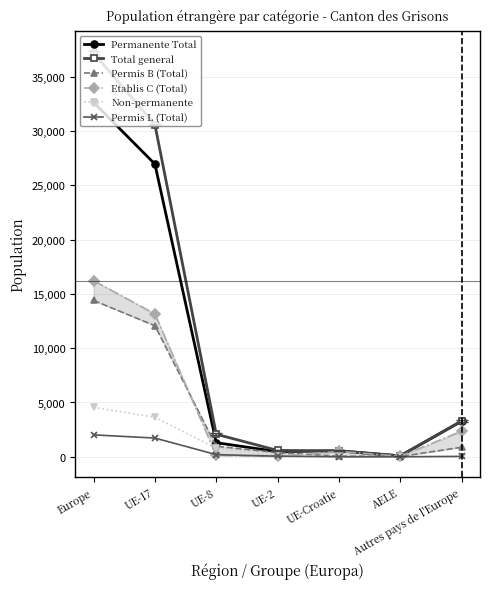

Rank the categories by Permis B (Total) value from highest to lowest.

Europe, UE-17, UE-8, Autres pays de l'Europe, UE-2, UE-Croatie, AELE